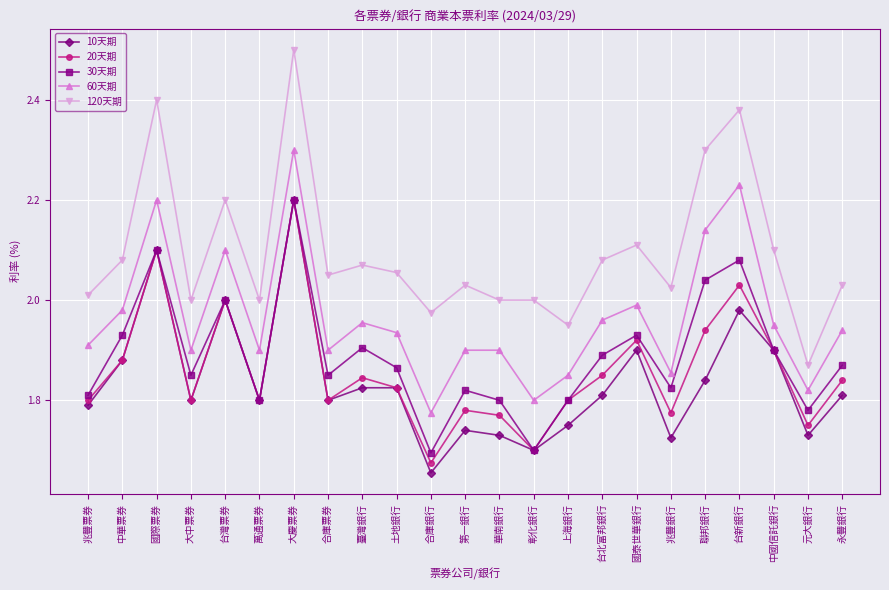

Rank the series at 元大銀行 from lowest to highest value.

10天期, 20天期, 30天期, 60天期, 120天期